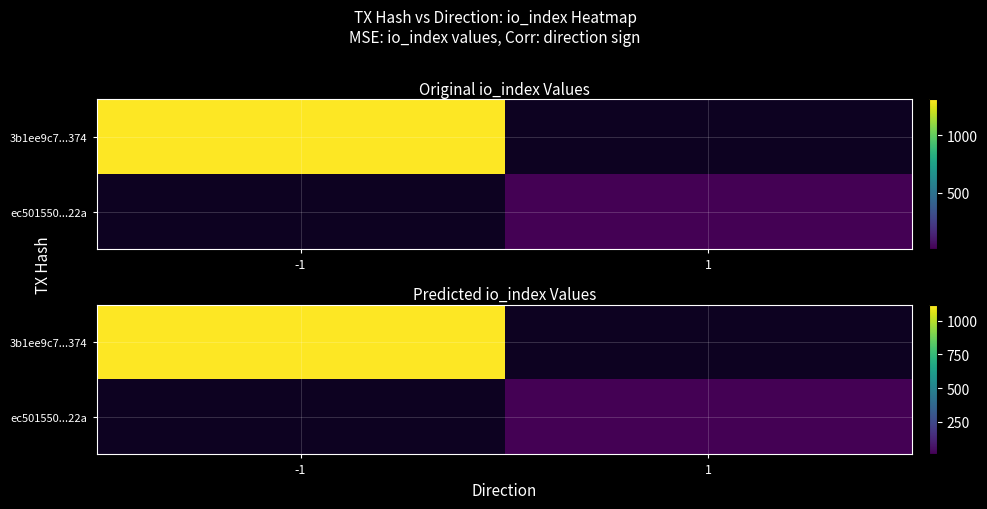

What is the greatest value displayed?

1117.8